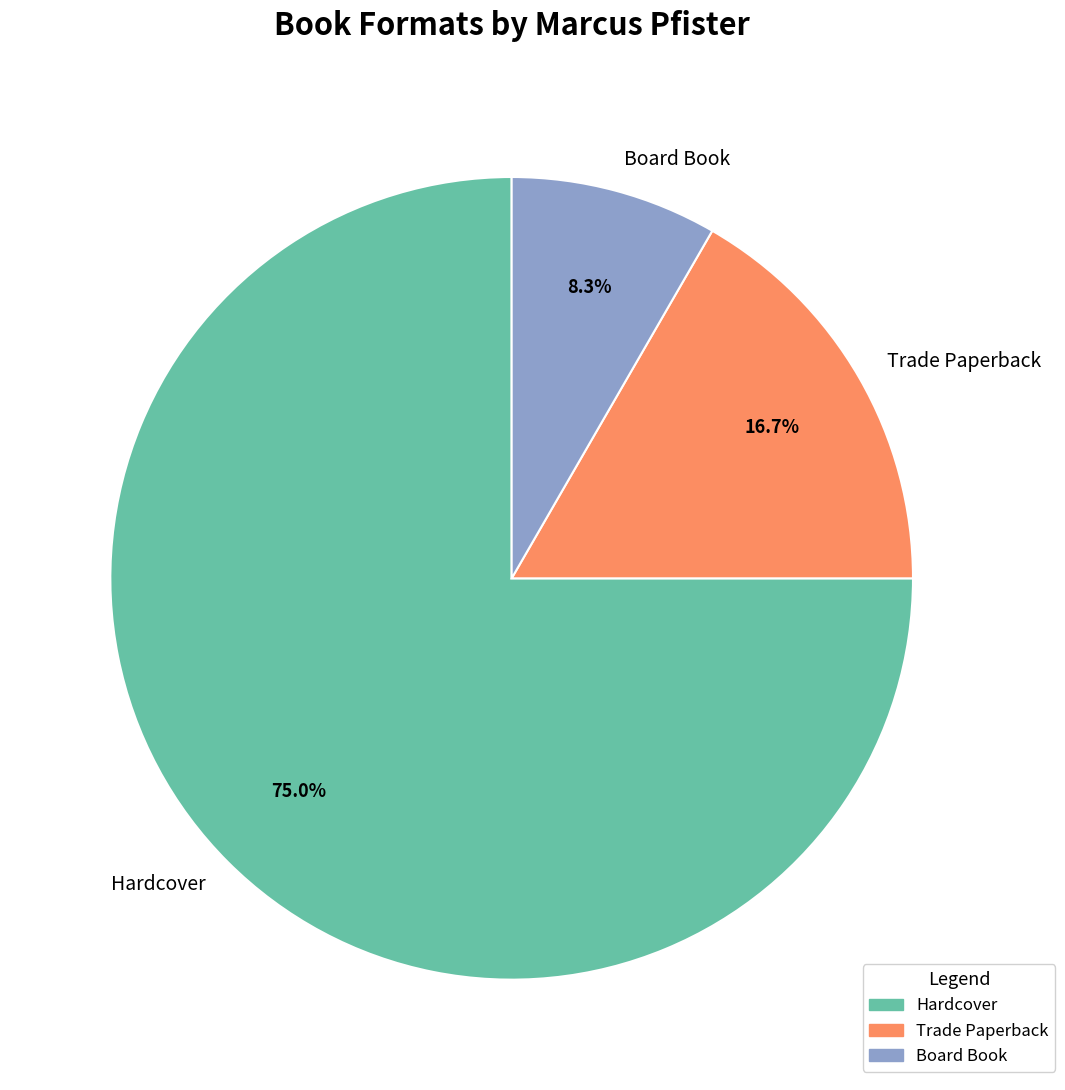

Does any single category account for the majority?

Yes